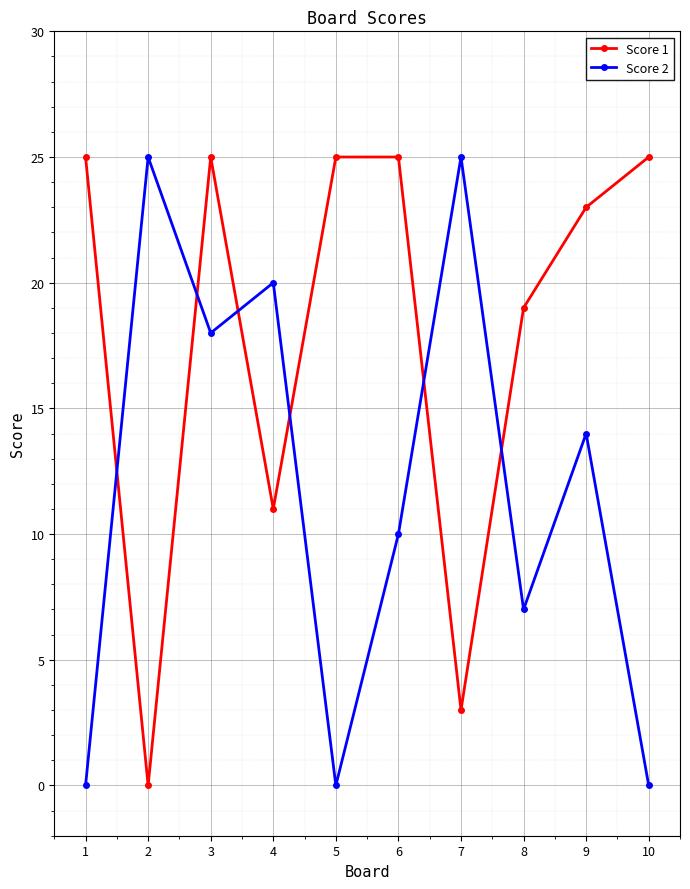

What is the sum of all Score 1 values?

181